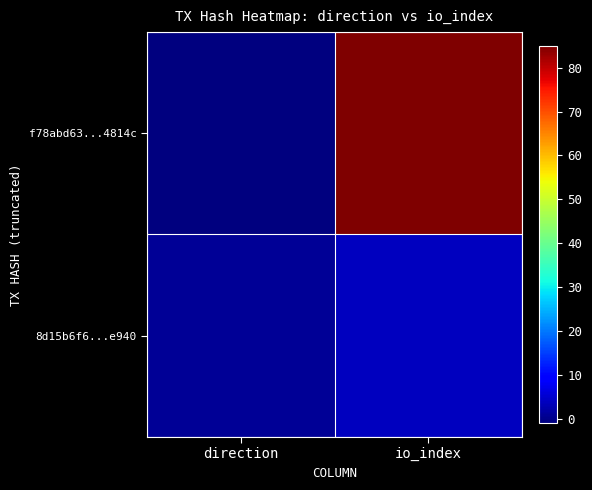

Rank the series at io_index from highest to lowest value.

f78abd63...4814c, 8d15b6f6...e940